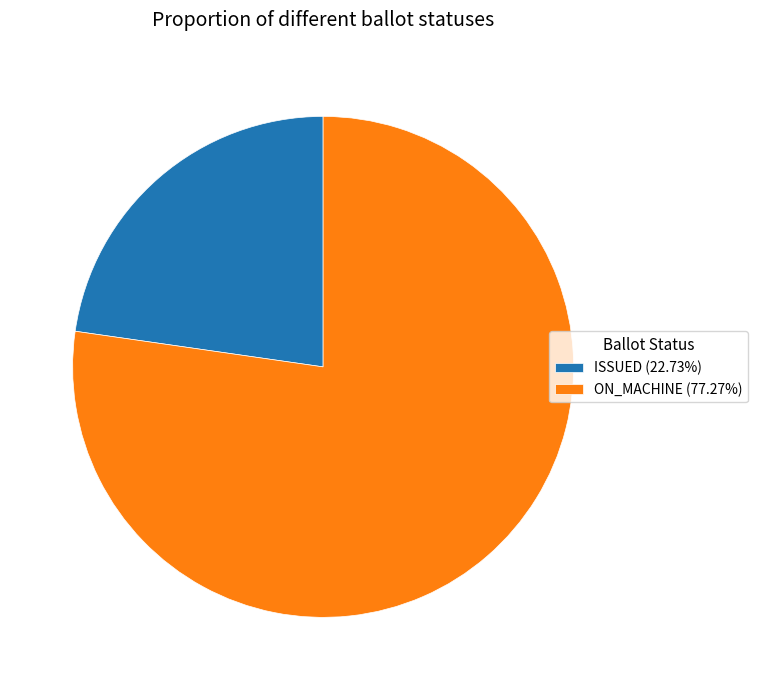

How many slices are in this pie chart?

2